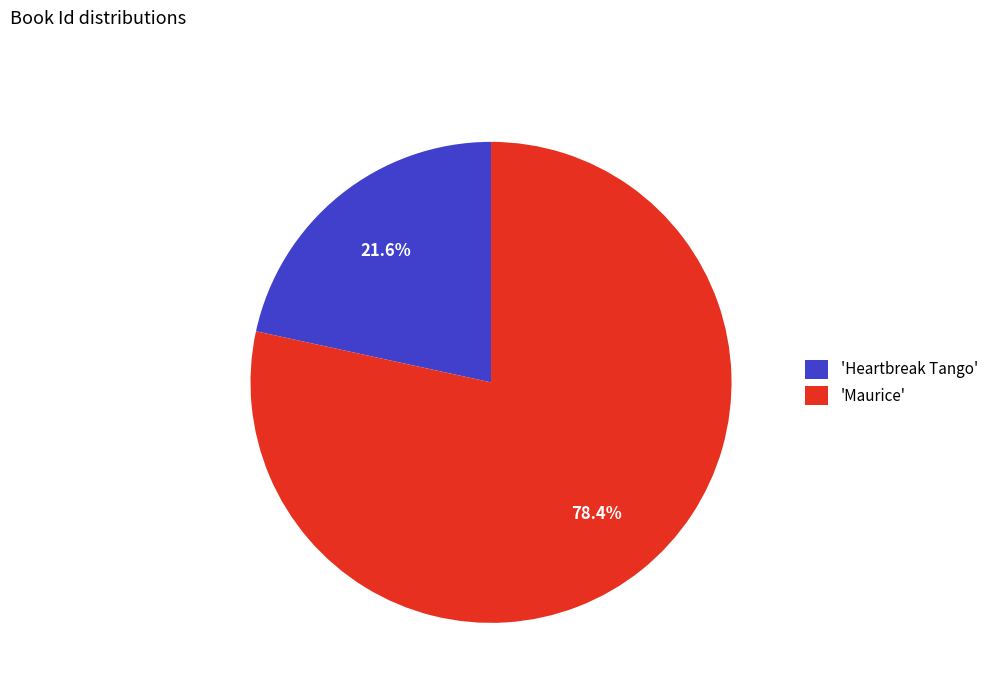

Which category has the biggest portion of the pie?

'Maurice'